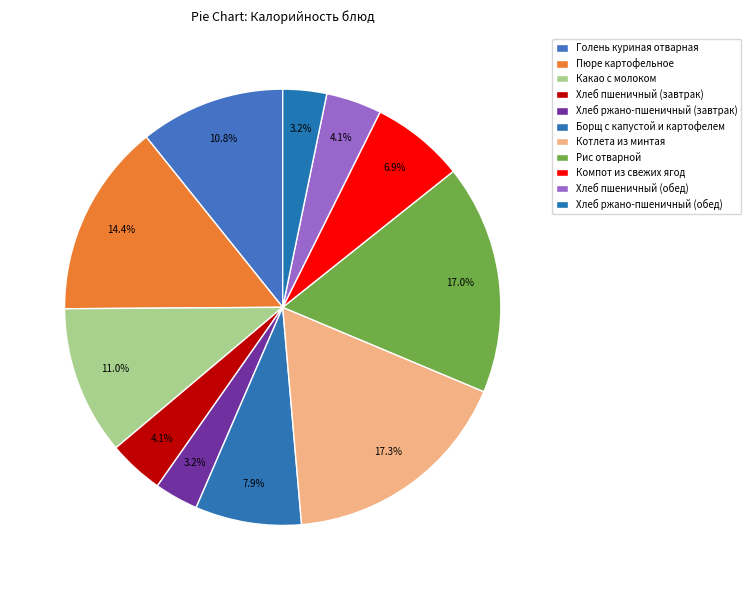

Is there a majority slice in this chart?

No